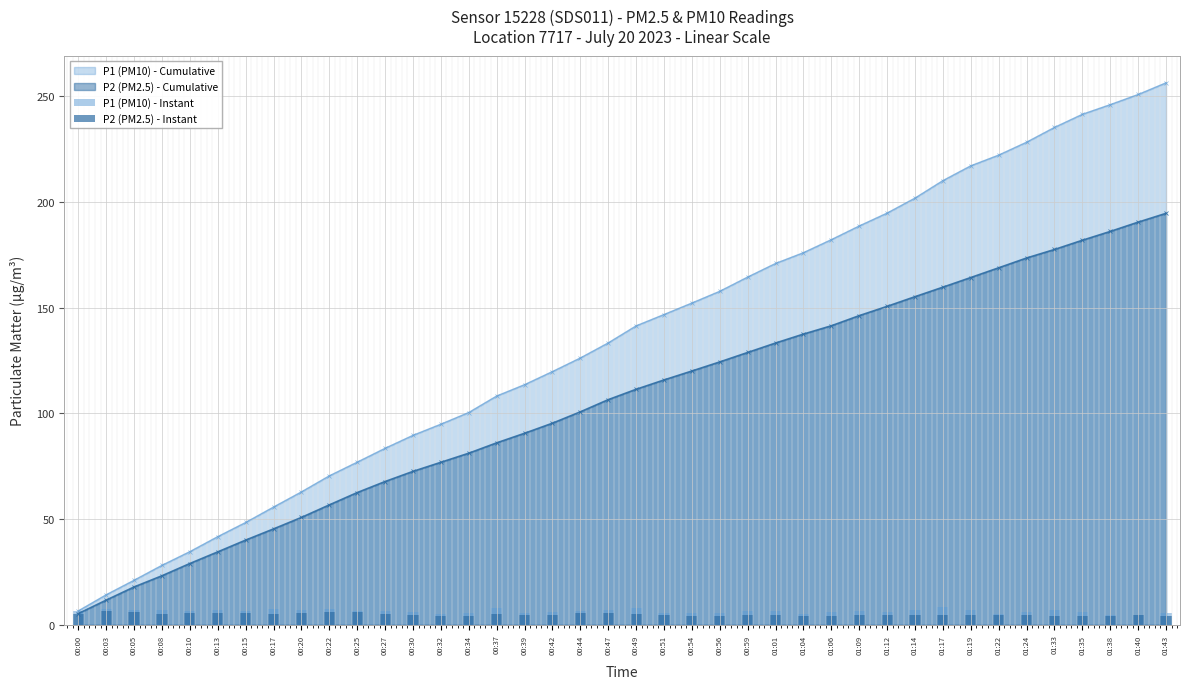

True or false: P1 (PM10) - Instant has a value of 11.7 at 00:49.

False